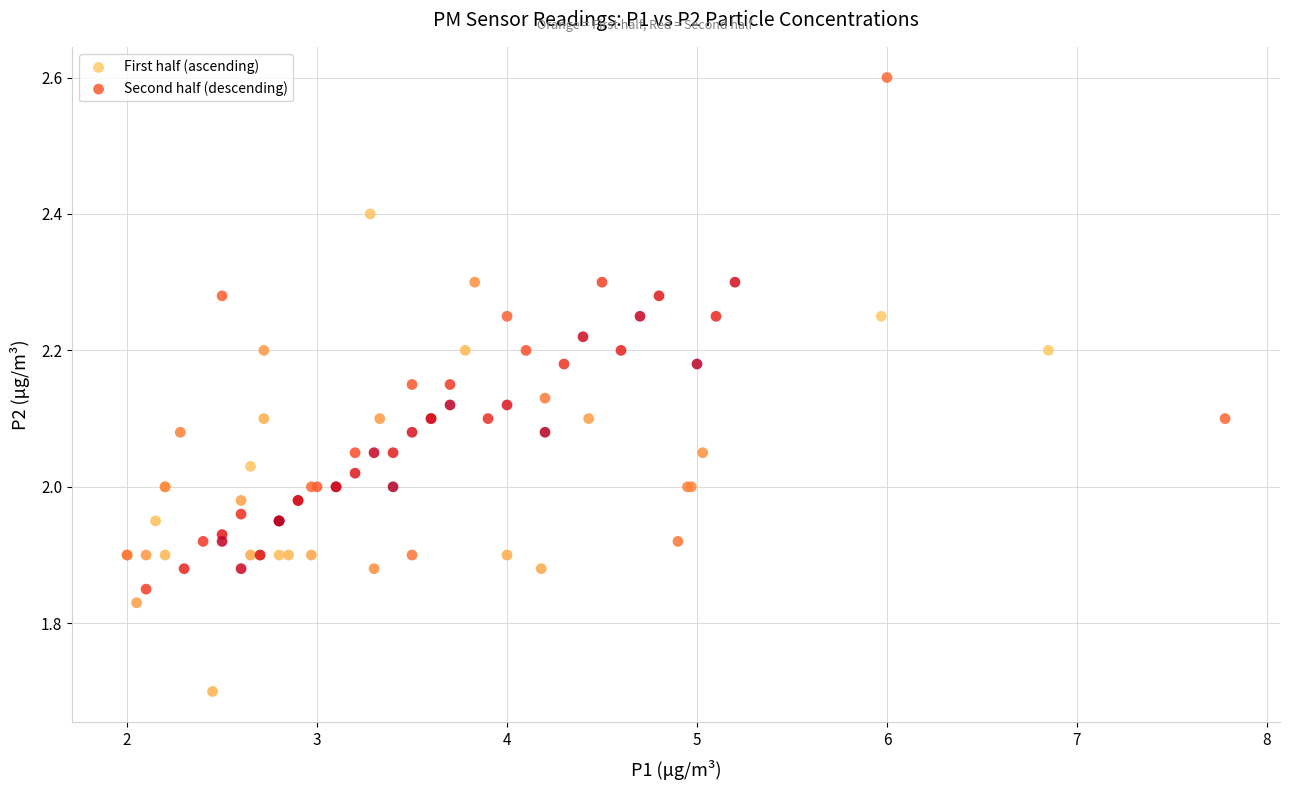

What are all the series names shown in the legend?

First half (ascending), Second half (descending)